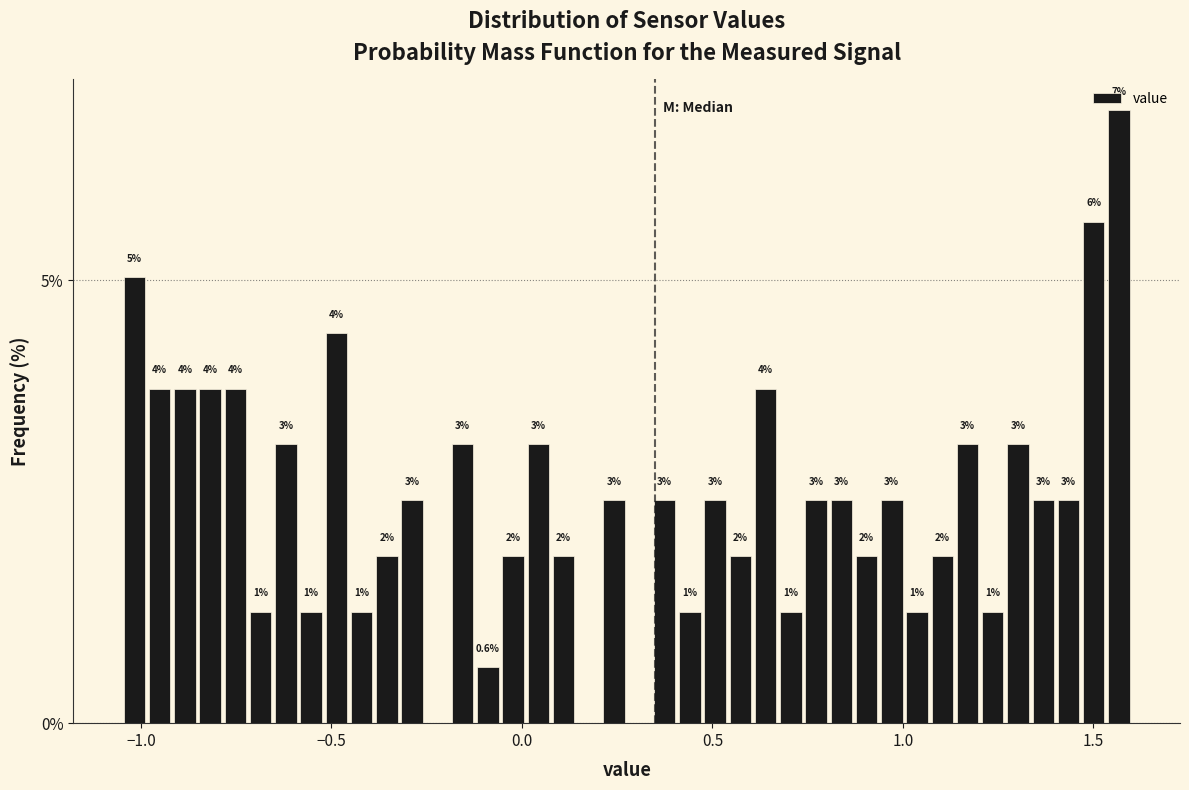

Read against the x-axis, roughly where is the centre of the tallest bar?

1.55